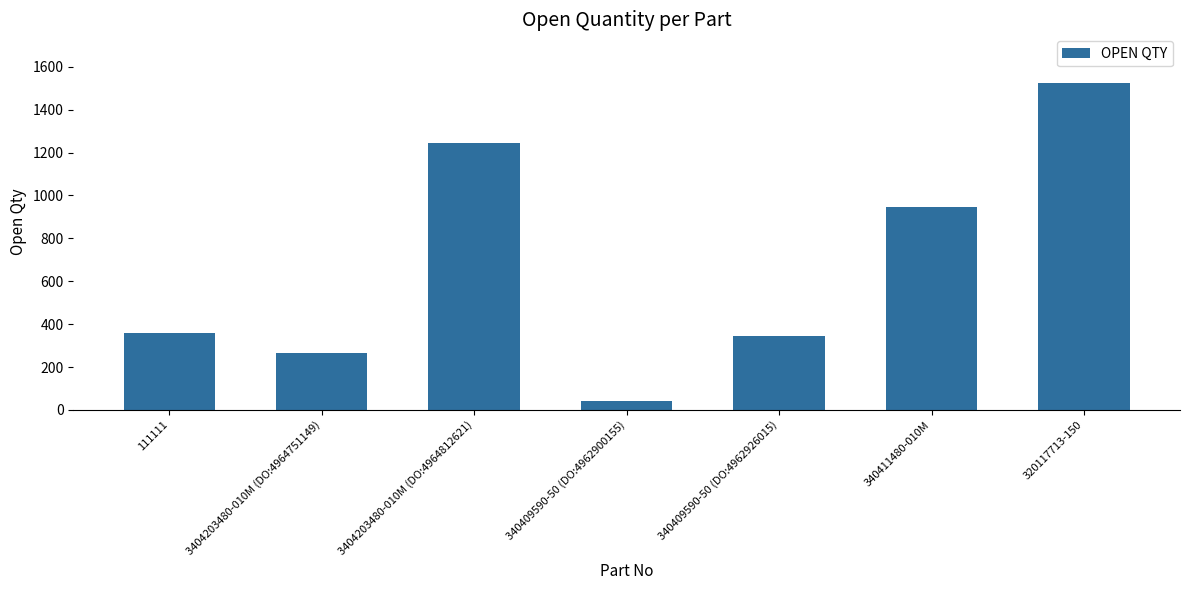

Is it true that the value at 111111 is 357?

True